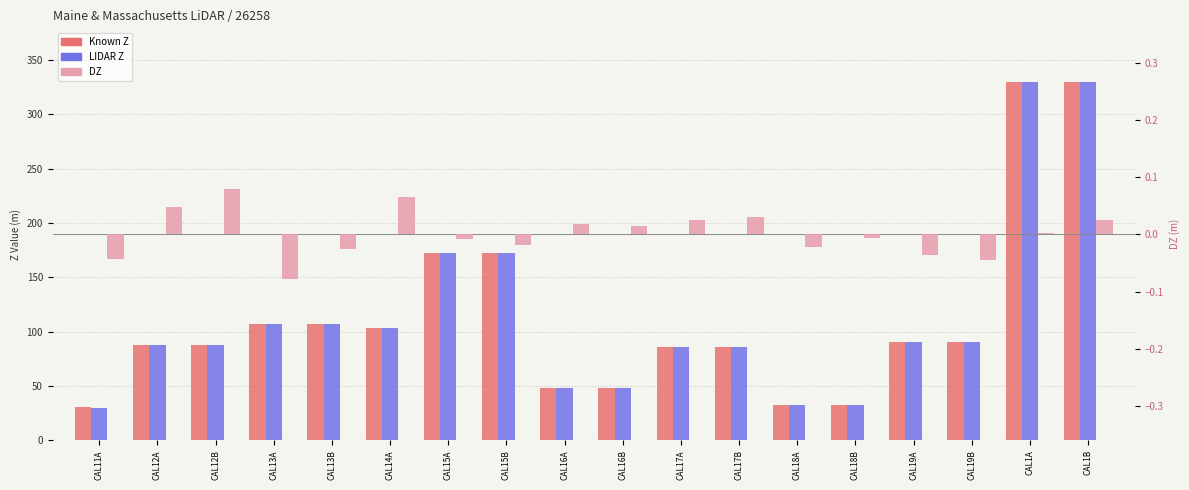

How many values in the Known Z series are below 90?

9